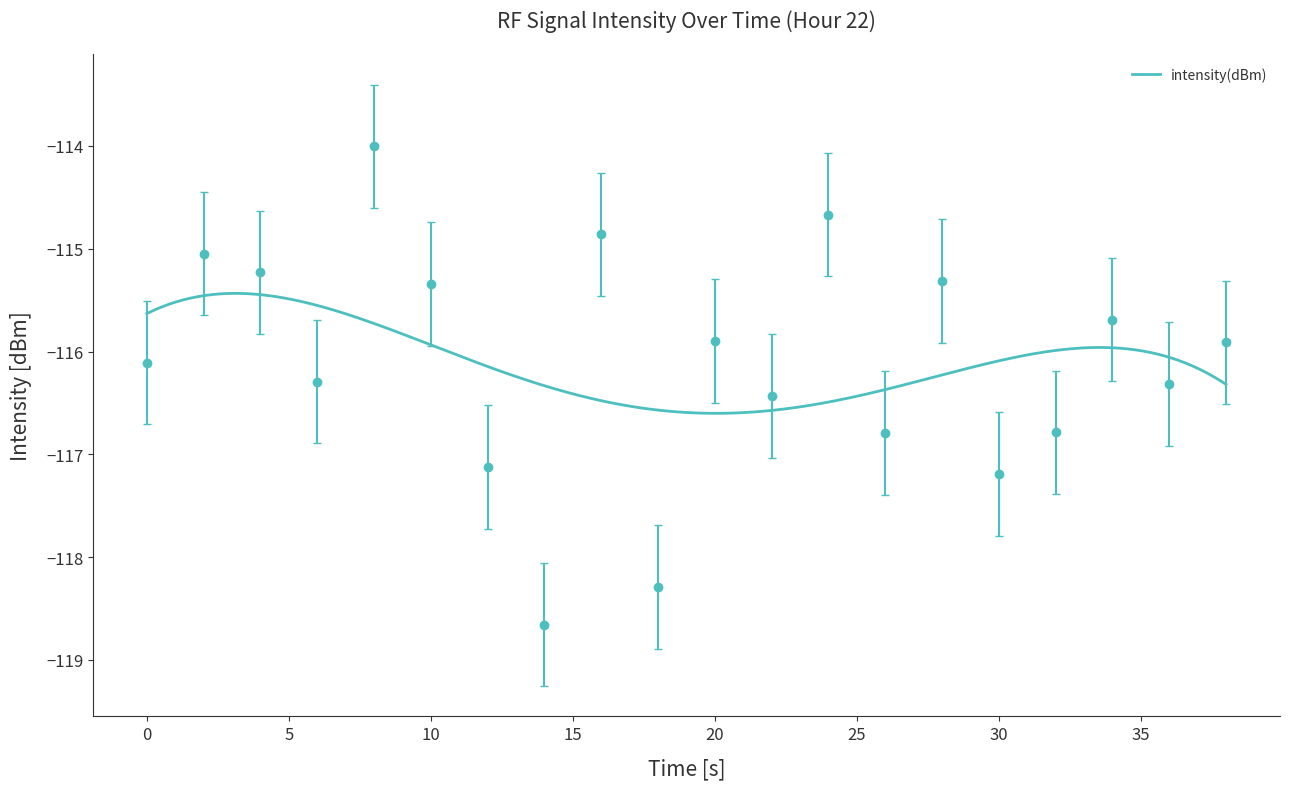

What is the change in value from 4 to 20?

-0.7